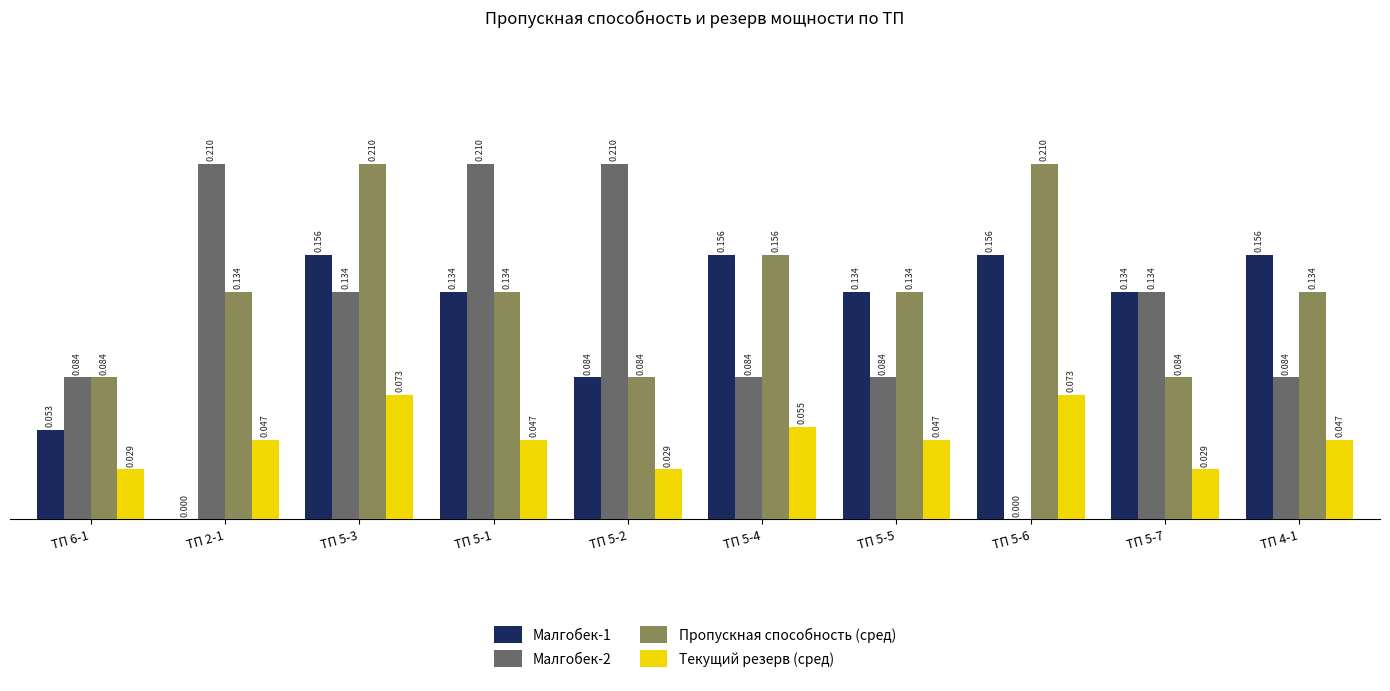

What is the total value across all series at ТП 5-7?

0.4